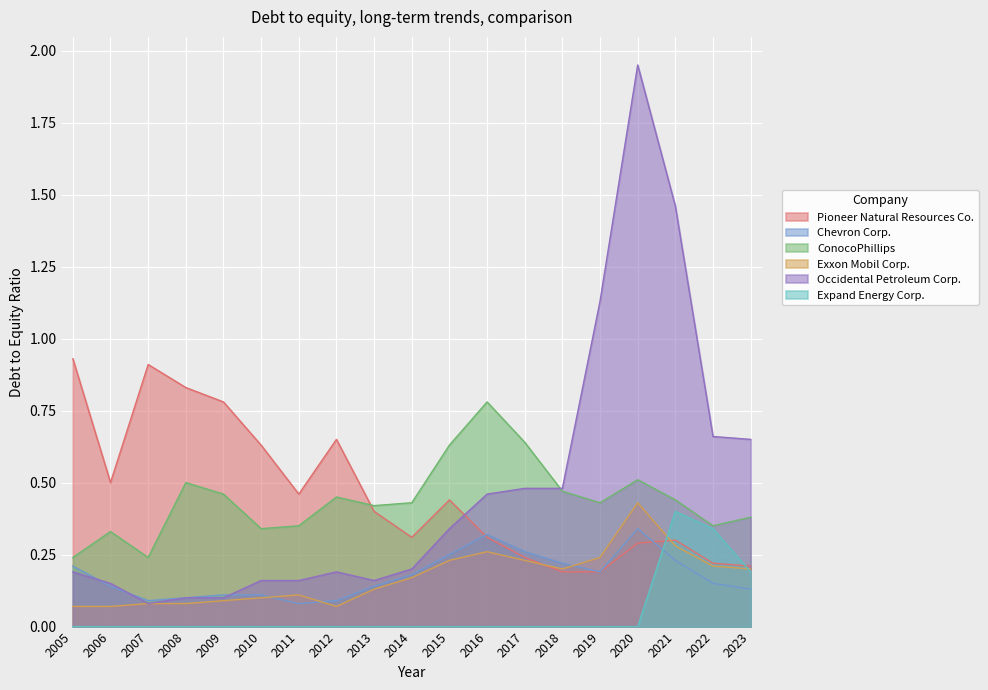

True or false: Pioneer Natural Resources Co. and Exxon Mobil Corp. cross at least once.

True